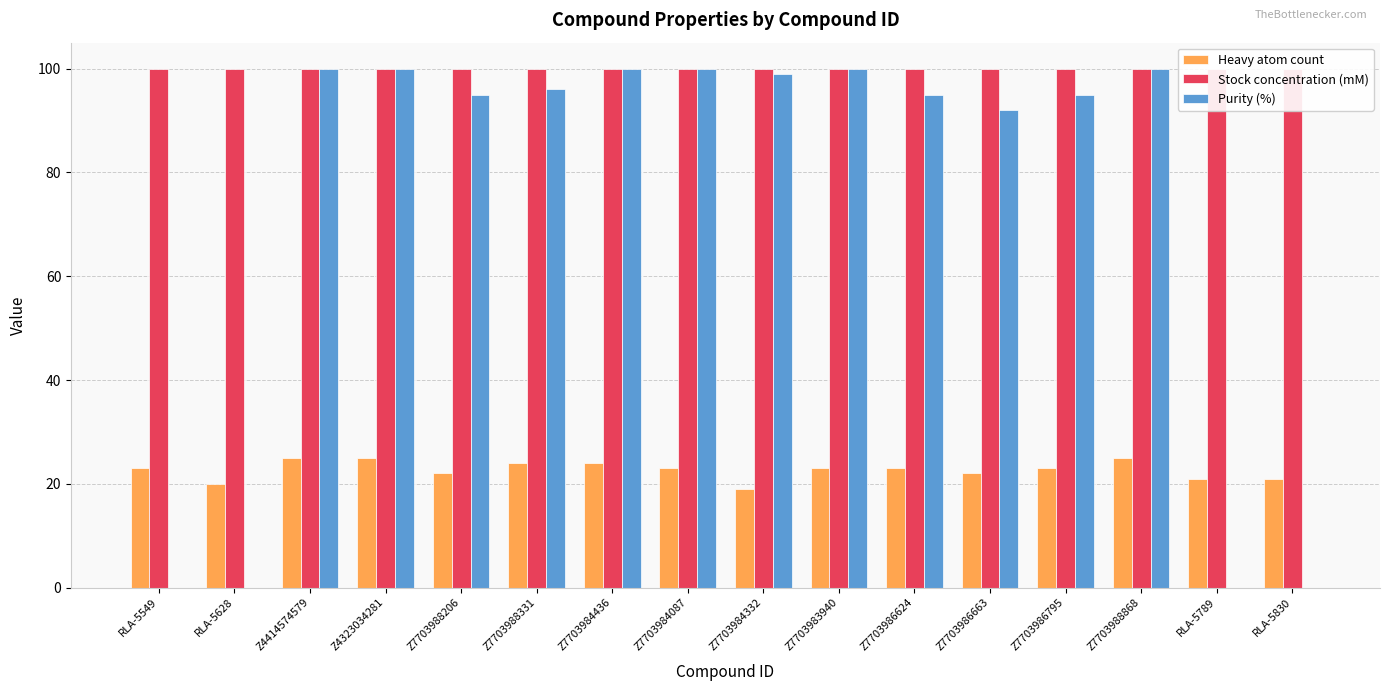

Are the bars horizontal?

No